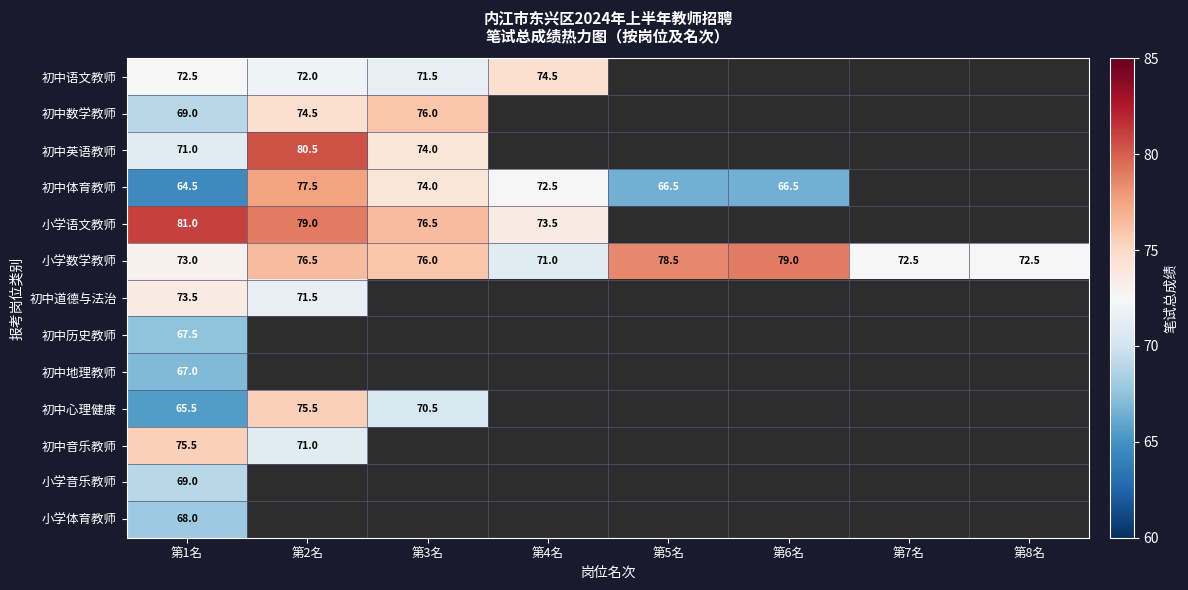

The 小学数学教师 series shows 76.0 at 第3名. True or false?

True